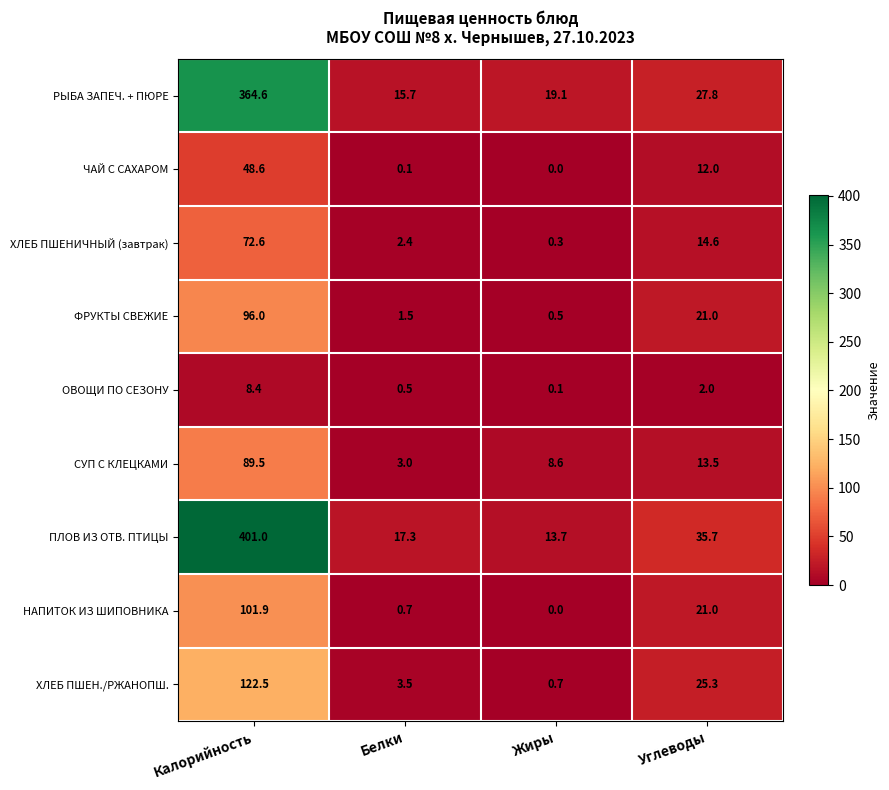

At how many categories does at least one series exceed 312?

1